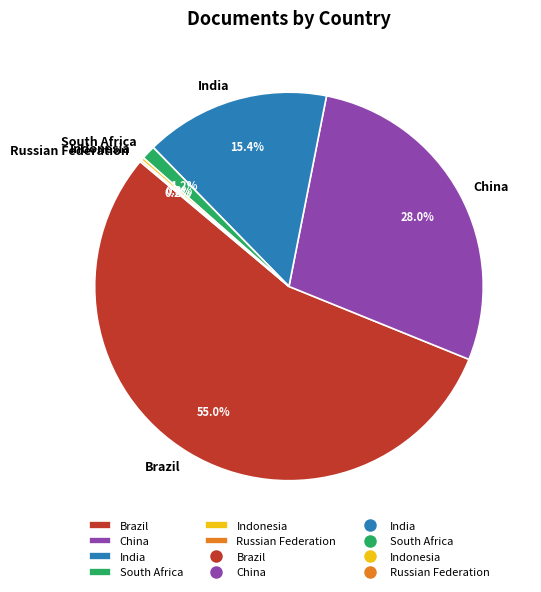

Is it true that India is 15% of the pie?

True